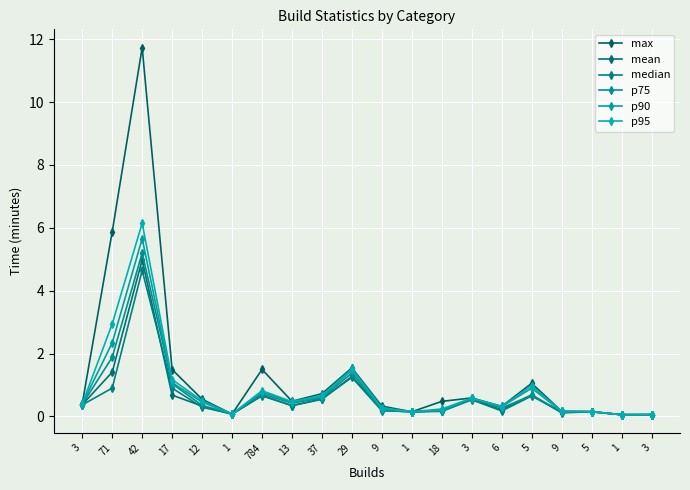

At 9, list the series in order from largest to smallest.

max, p95, p90, p75, mean, median